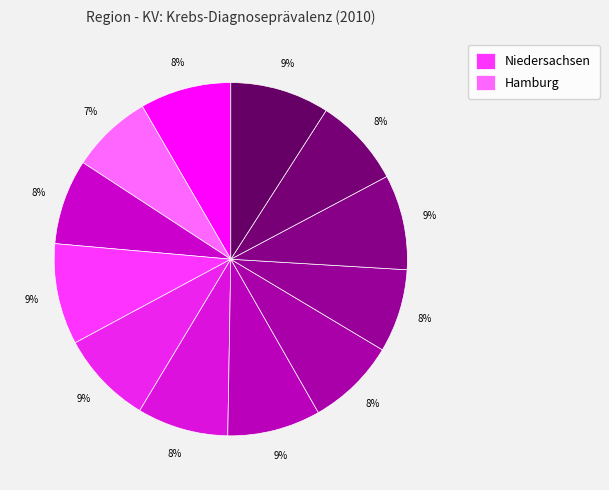

How many slices are in this pie chart?

12